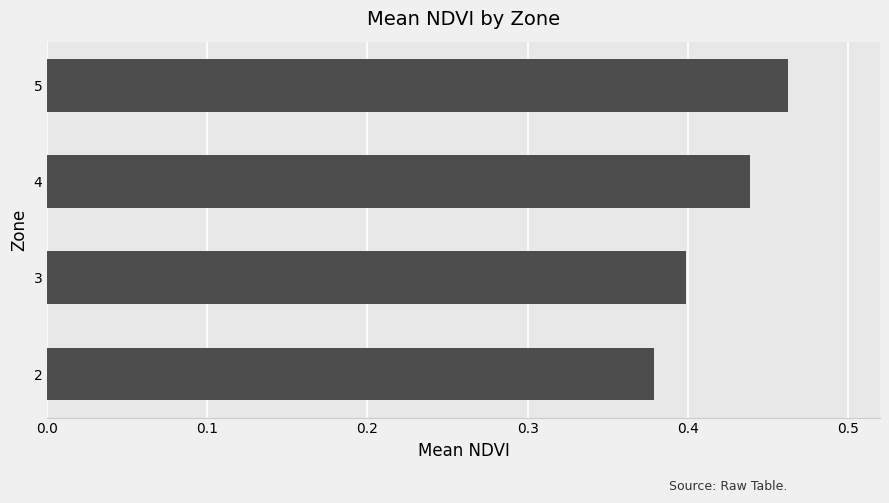

Which label corresponds to the largest value in the chart?

5